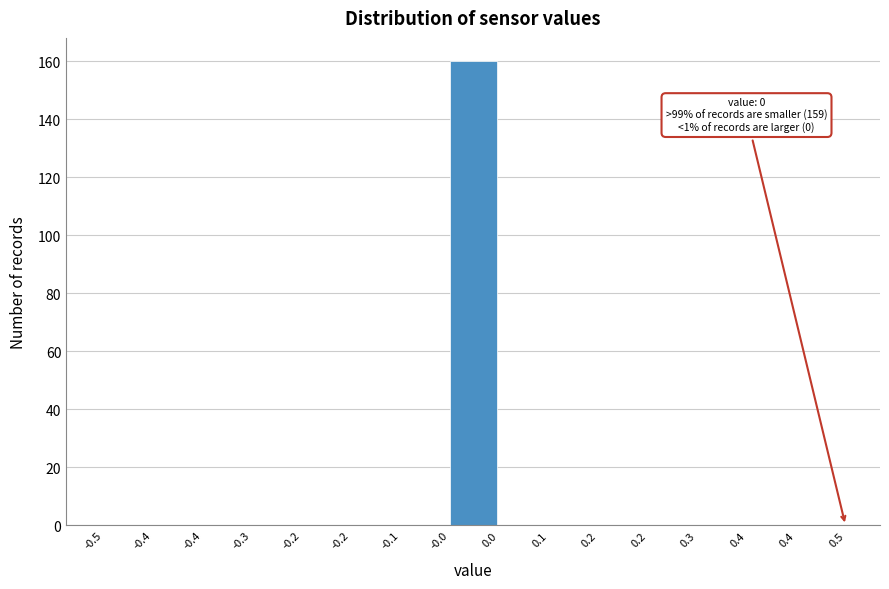

Are the bars horizontal?

No